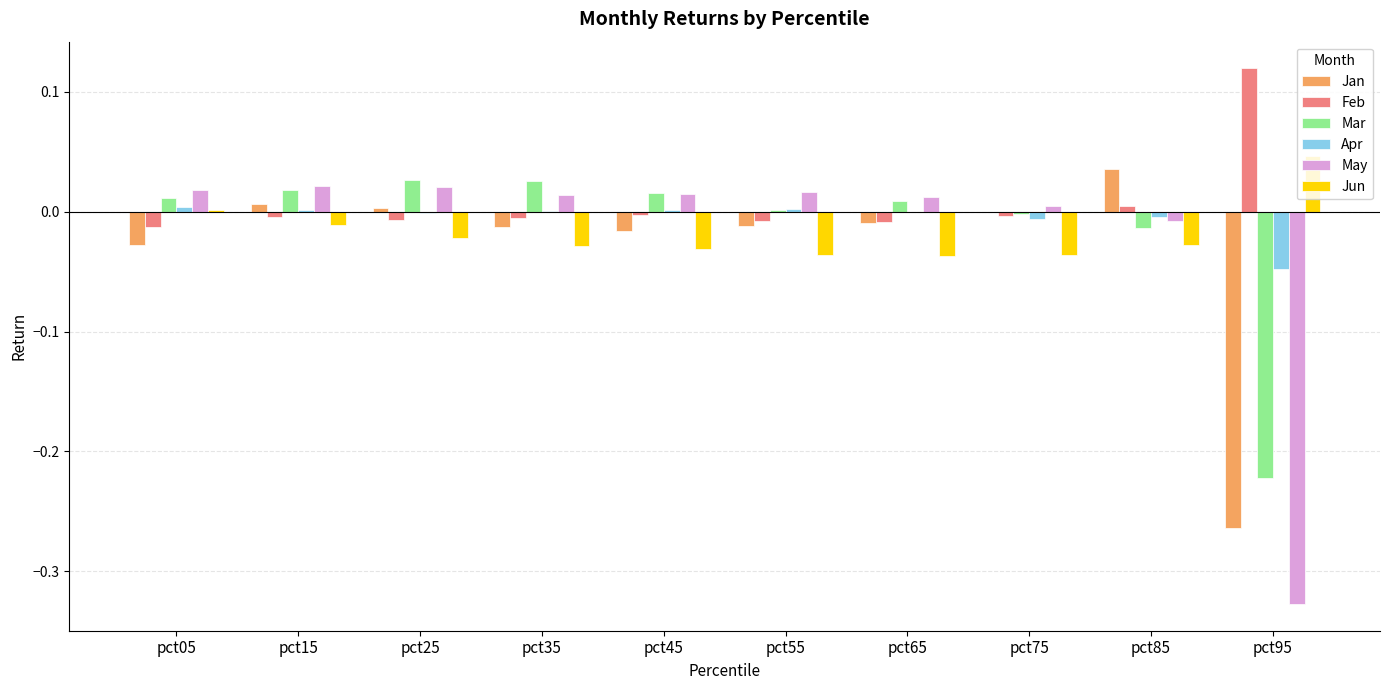

The Jan series shows -0.0 at pct45. True or false?

True